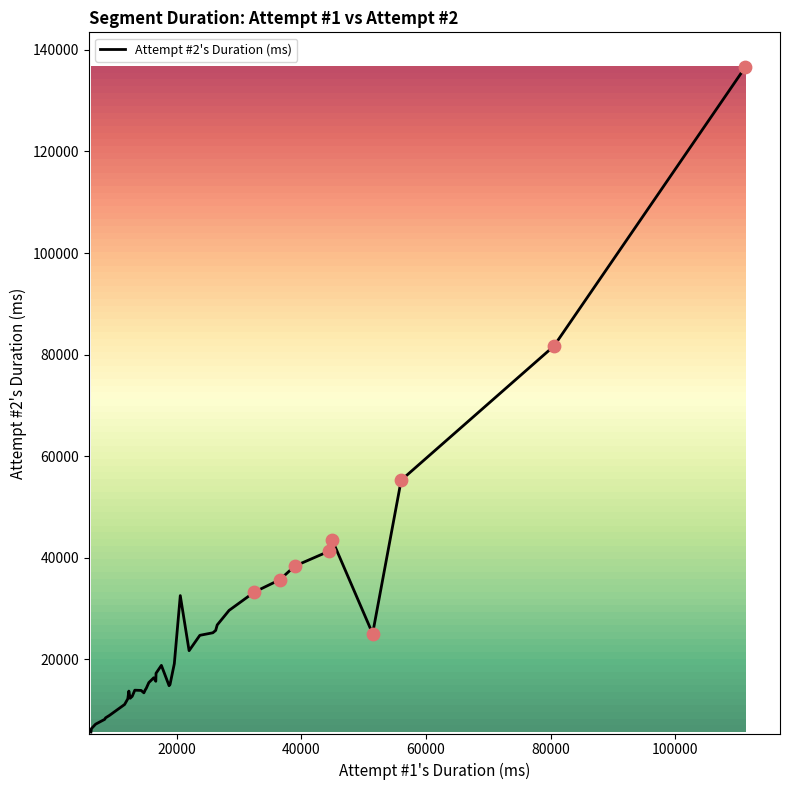

What is the smallest value displayed?

5695